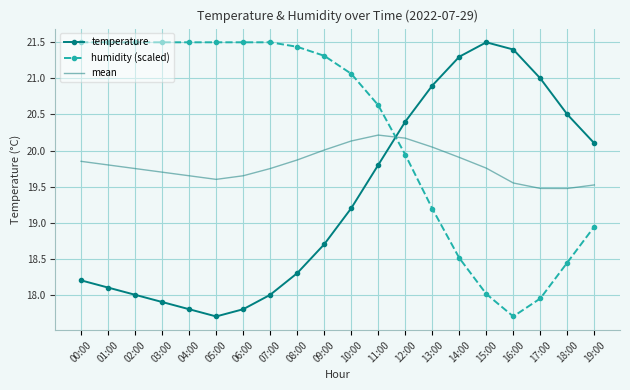

List the series in order of their overall mean, lowest first.

temperature, mean, humidity (scaled)